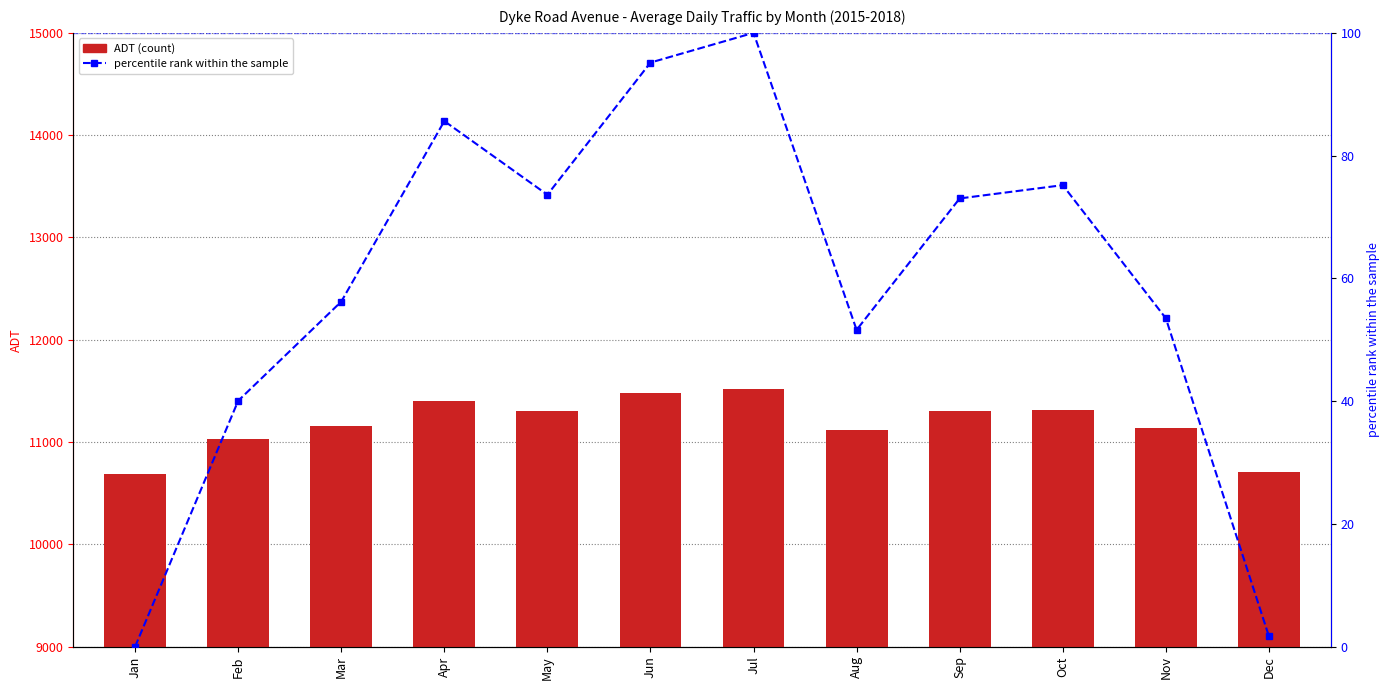

Is the value of percentile rank within the sample at Aug greater than the value of ADT at May?

No